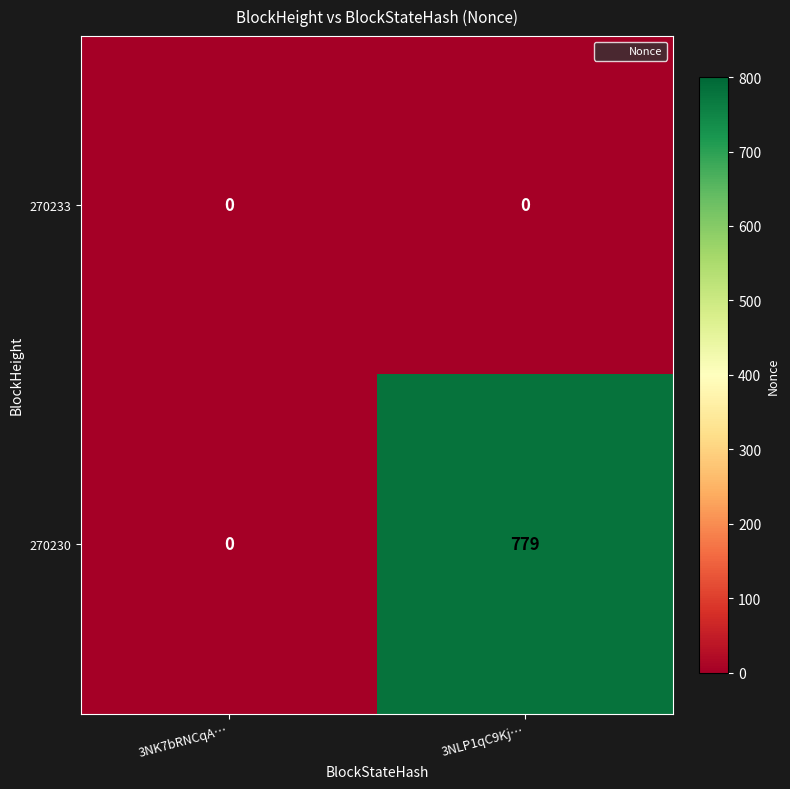

What is the maximum value shown in the chart?

779